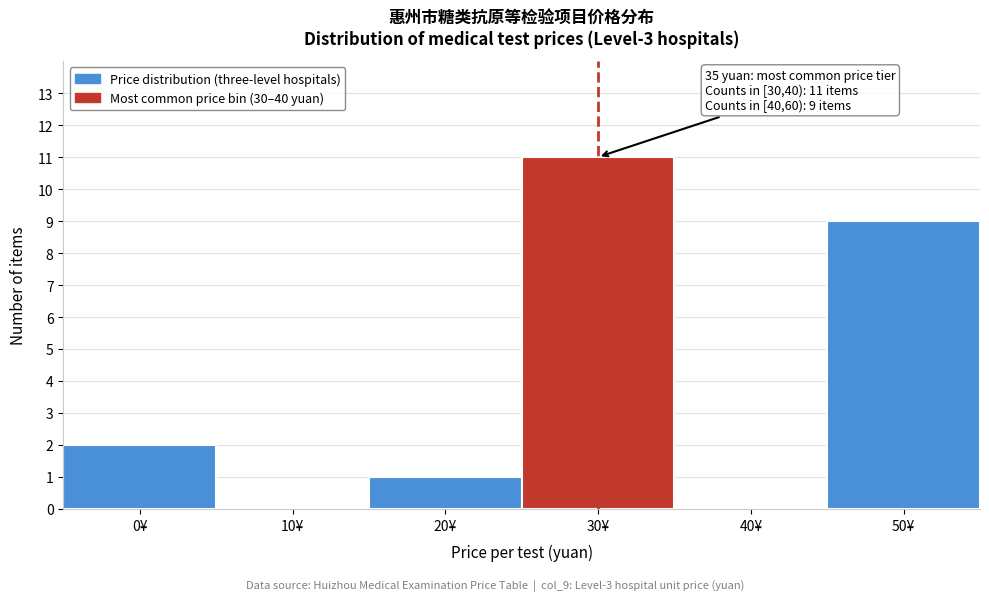

Reading right to left, transcribe all the data shown in this chart.

50¥=9	40¥=0	30¥=11	20¥=1	10¥=0	0¥=2